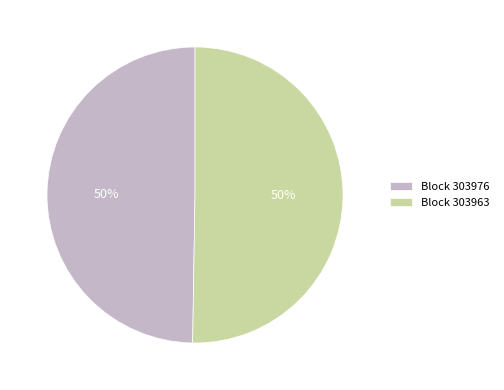

How many segments does this pie chart have?

2